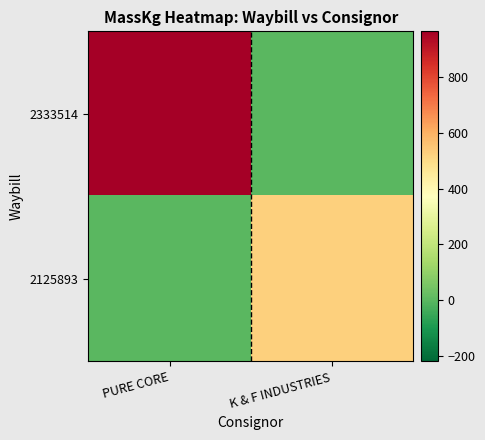

Which series has the largest total across all categories?

2333514